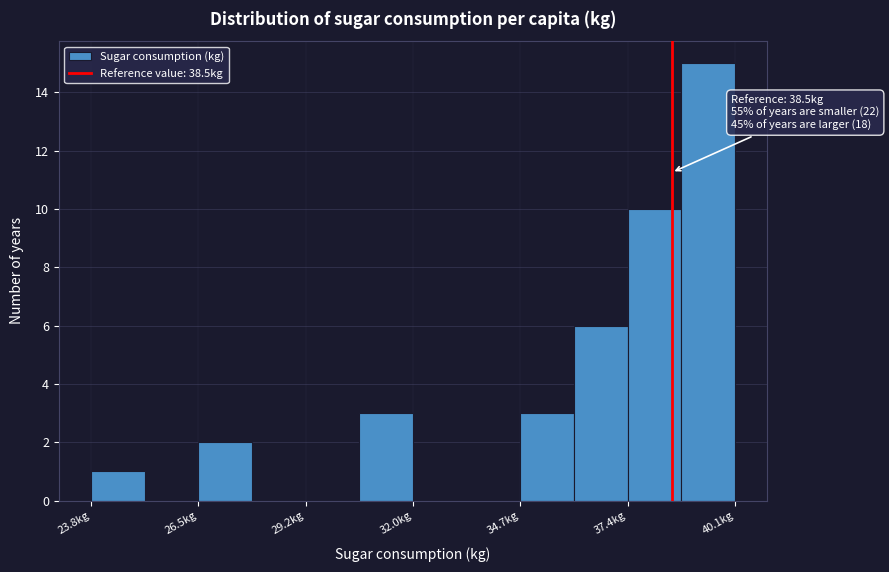

Read against the x-axis, roughly where is the centre of the tallest bar?

39.5